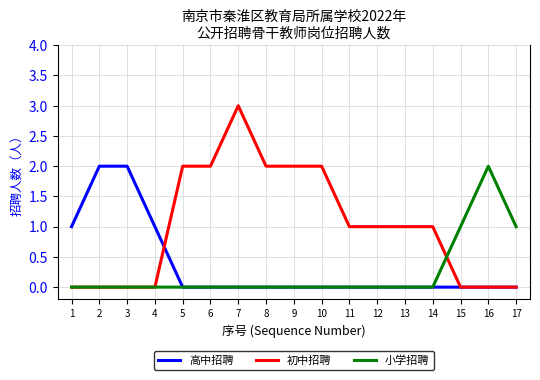

Which series ends up on top after the final intersection of 初中招聘 and 小学招聘?

小学招聘